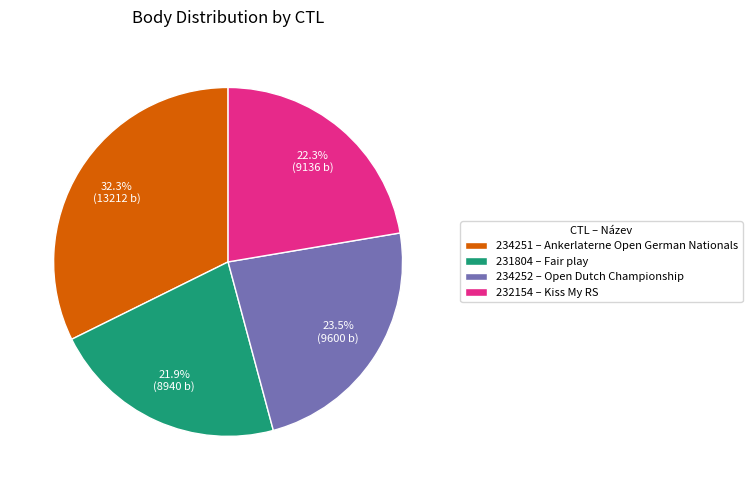

Count the number of slices in the pie.

4